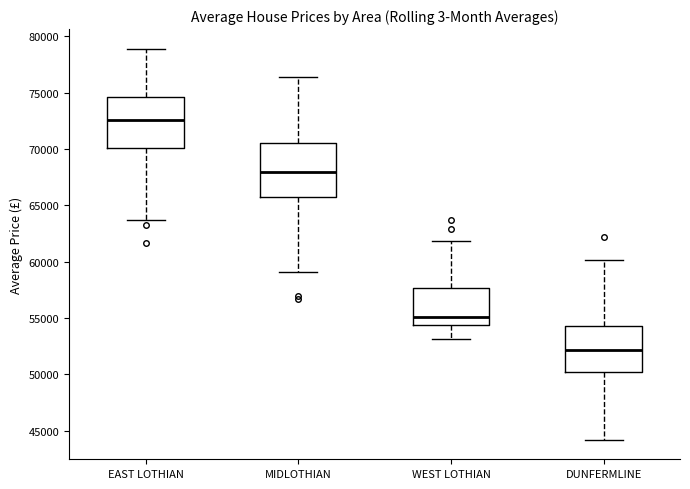

Which box's median line is the highest?

EAST LOTHIAN